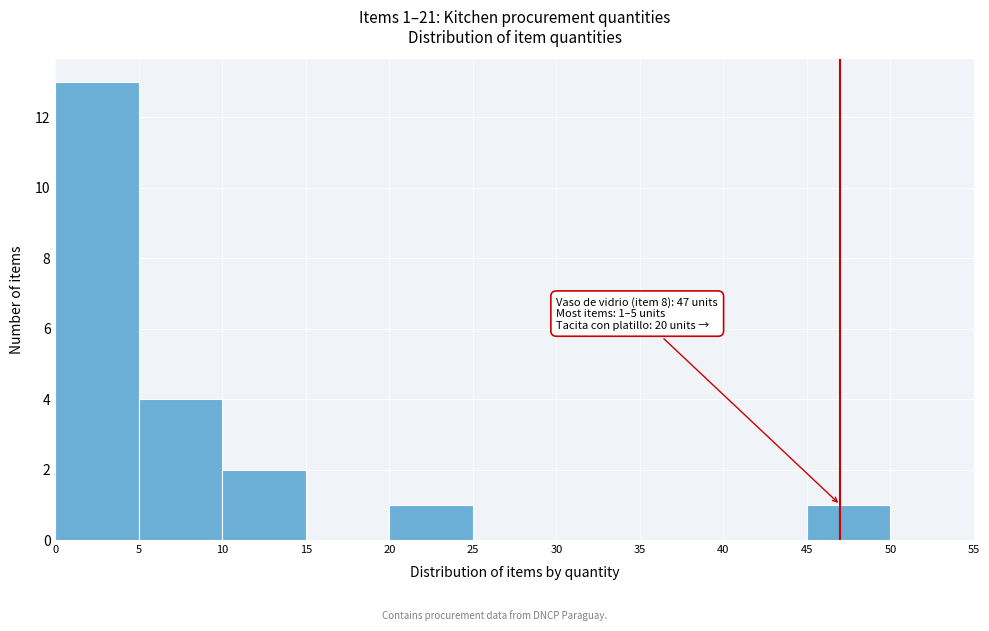

Over which range of the x-axis is the bar tallest?

0 to 5